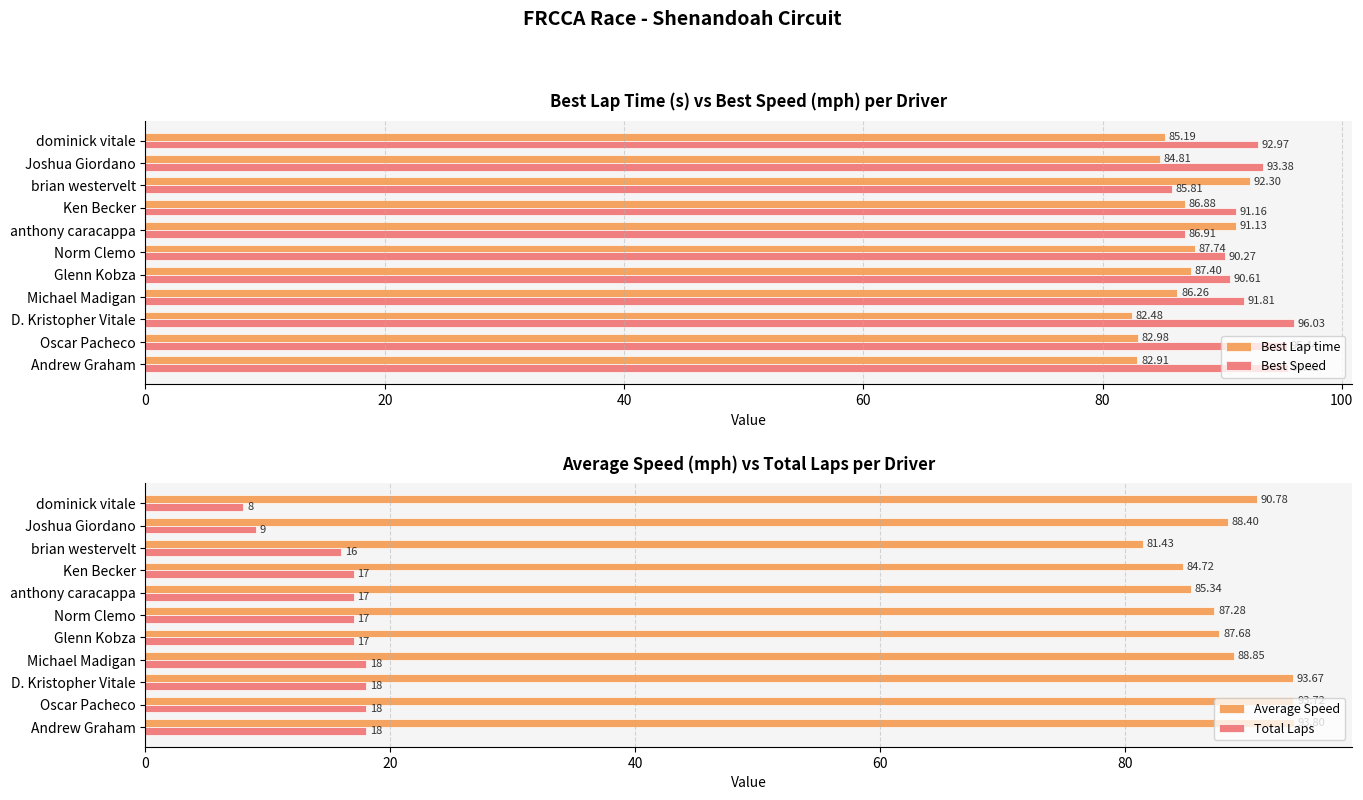

Rank the categories by Best Lap time value from lowest to highest.

D. Kristopher Vitale, Andrew Graham, Oscar Pacheco, Joshua Giordano, dominick vitale, Michael Madigan, Ken Becker, Glenn Kobza, Norm Clemo, anthony caracappa, brian westervelt